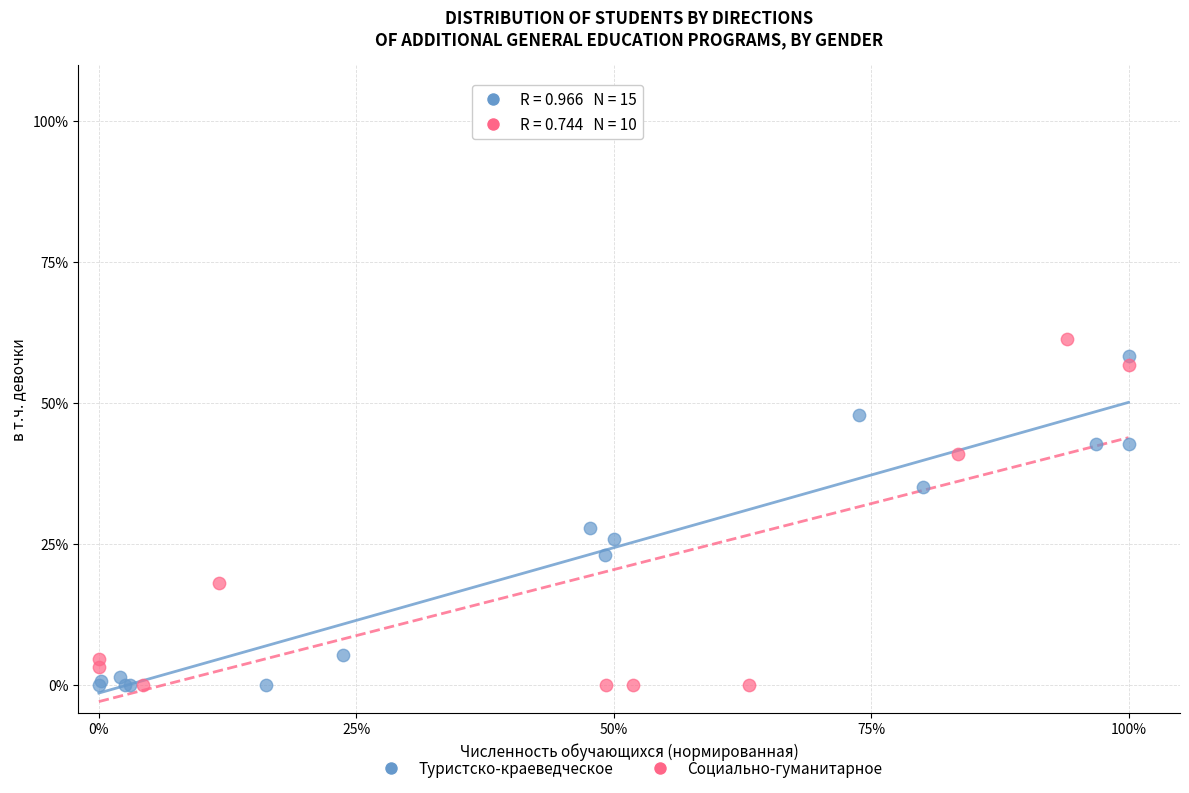

Which series has the largest Y range (max minus min)?

Социально-гуманитарное